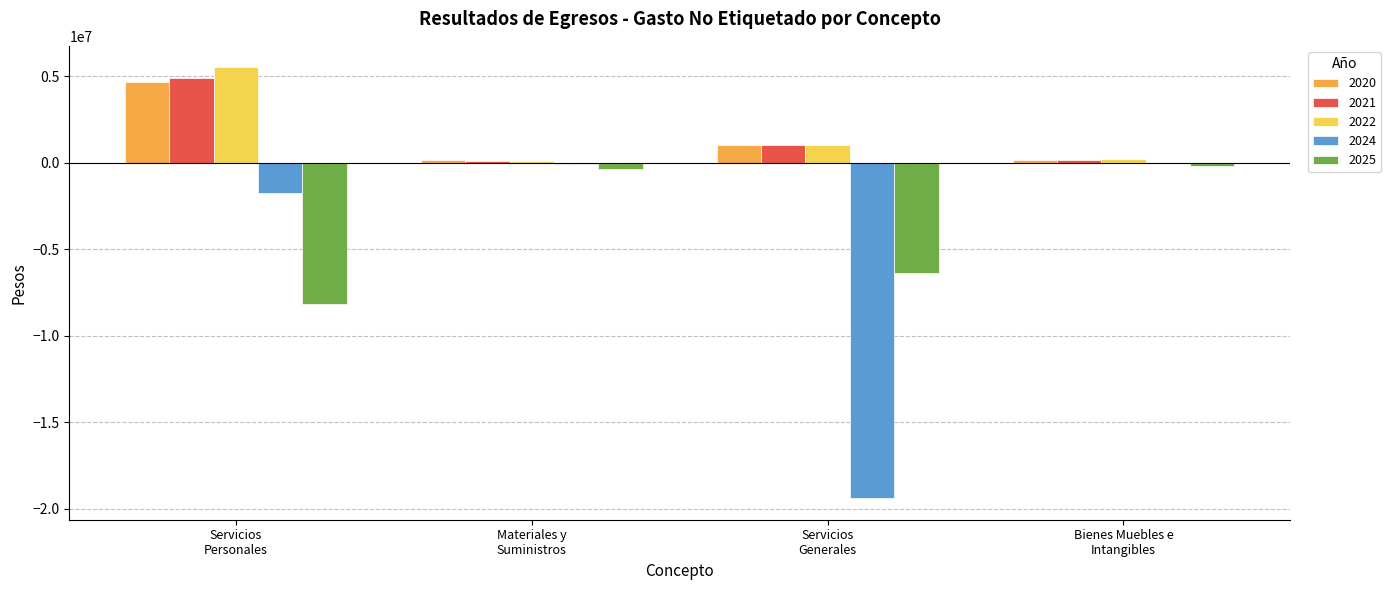

Where is 2021 nearest to the value 2505918?

Servicios
Generales